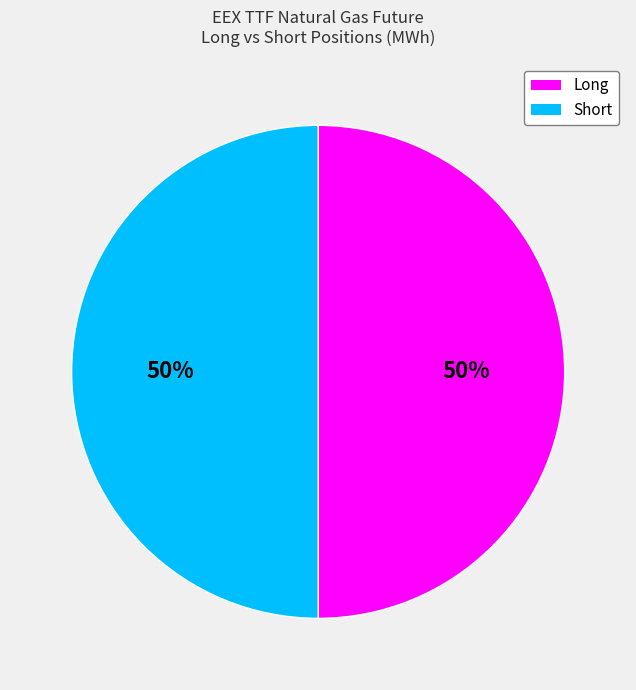

To the nearest percent, what is the average slice percentage?

50%